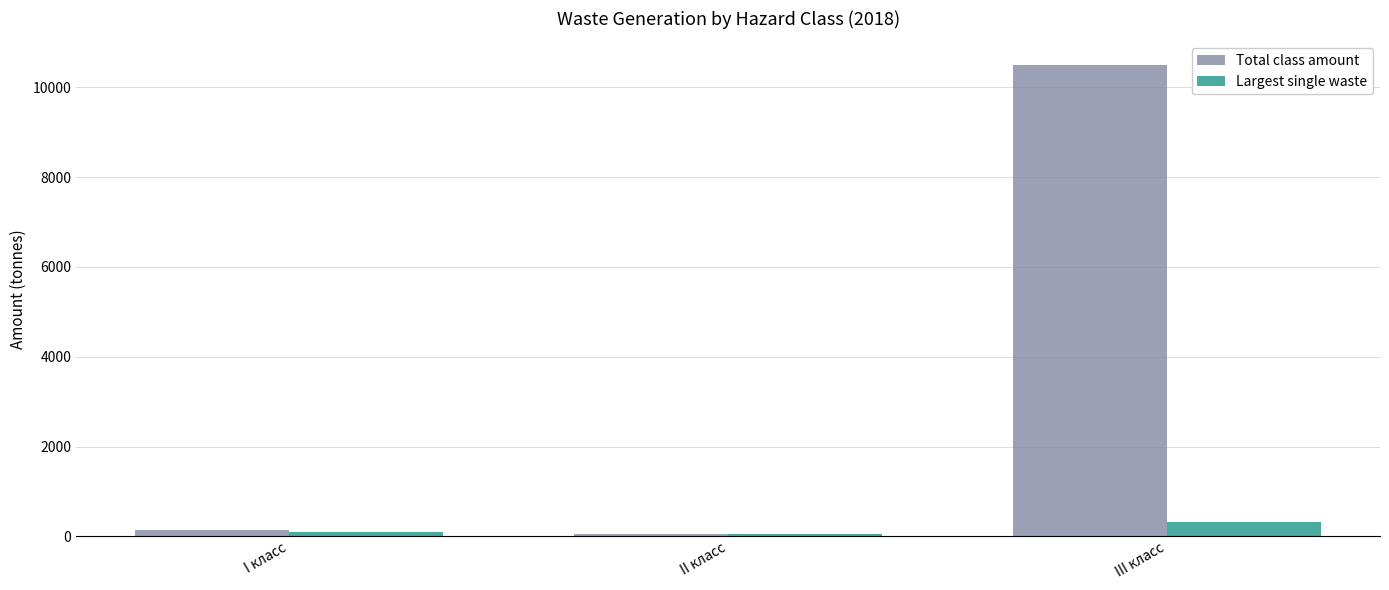

Where is Total class amount nearest to the value 5276?

I класс